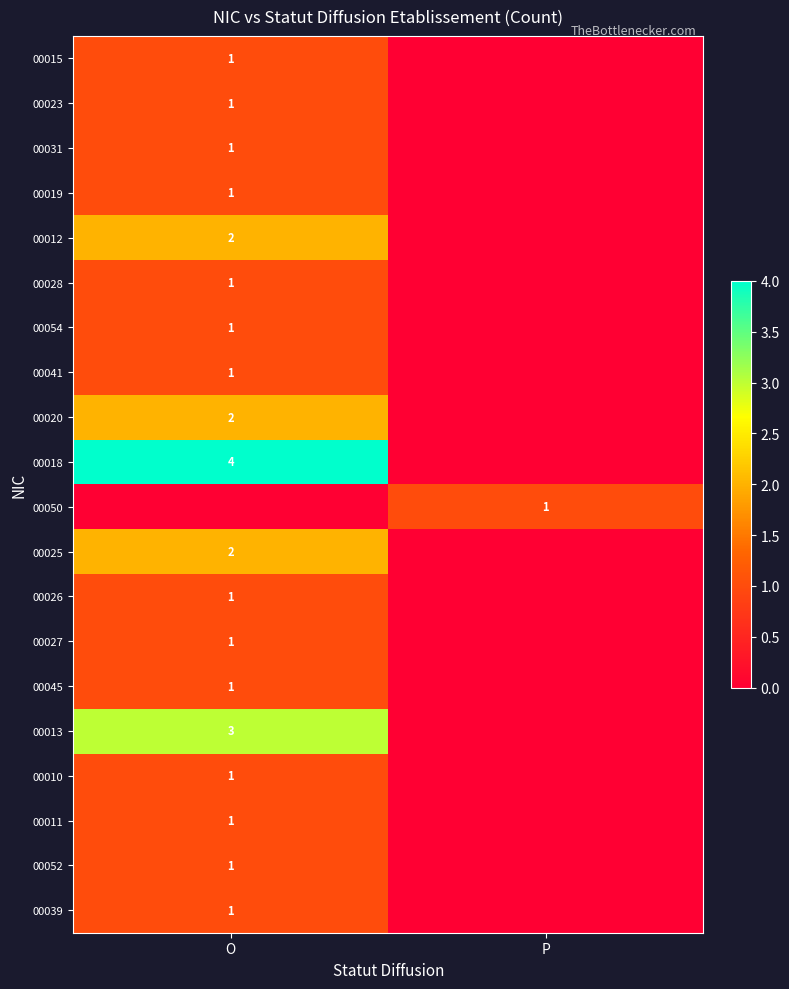

The 00023 series shows 2 at O. True or false?

False